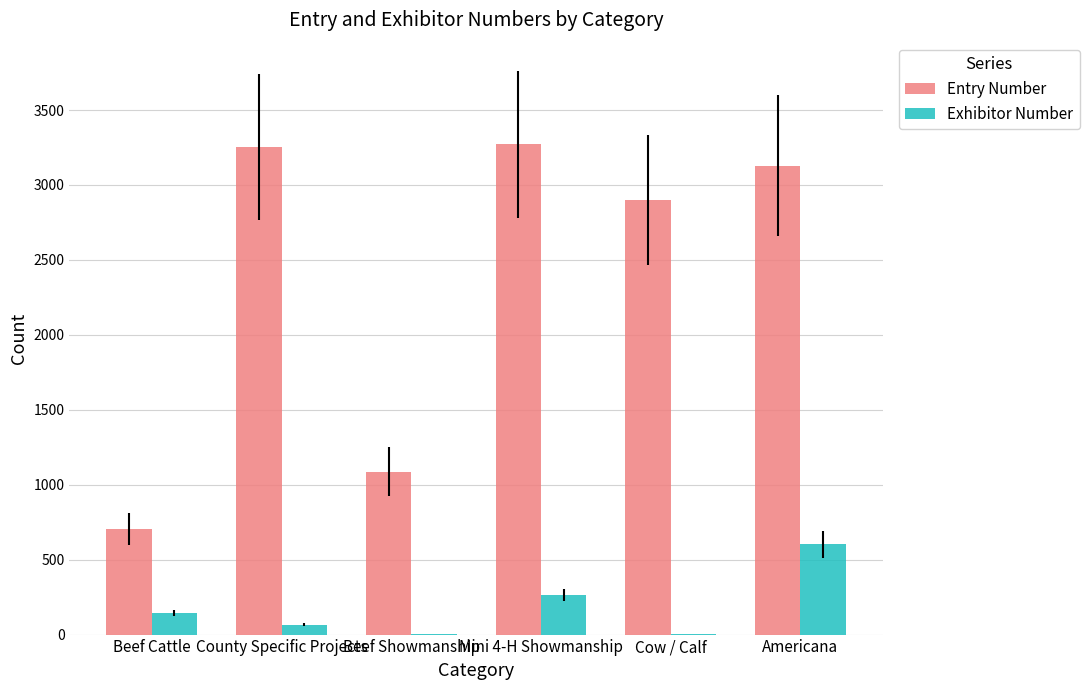

Read the Entry Number value at Cow / Calf.

2898